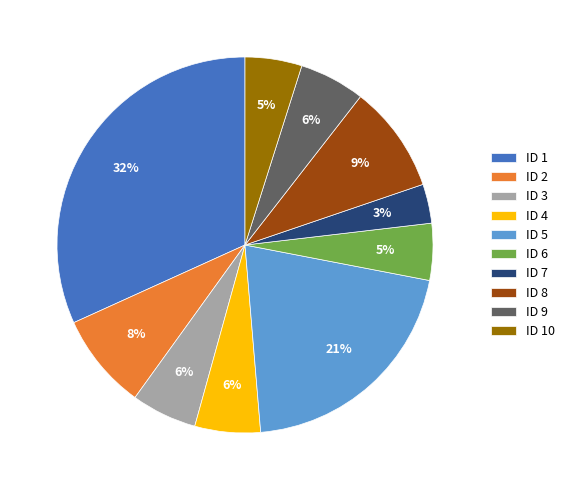

Is ID 5 the majority of the pie?

No